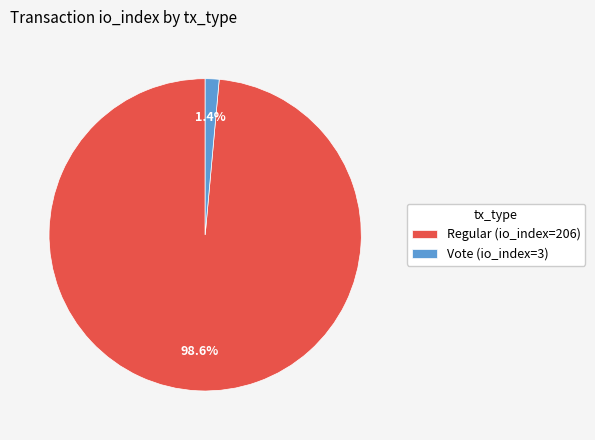

To the nearest percent, what portion does Vote (io_index=3) represent?

1%